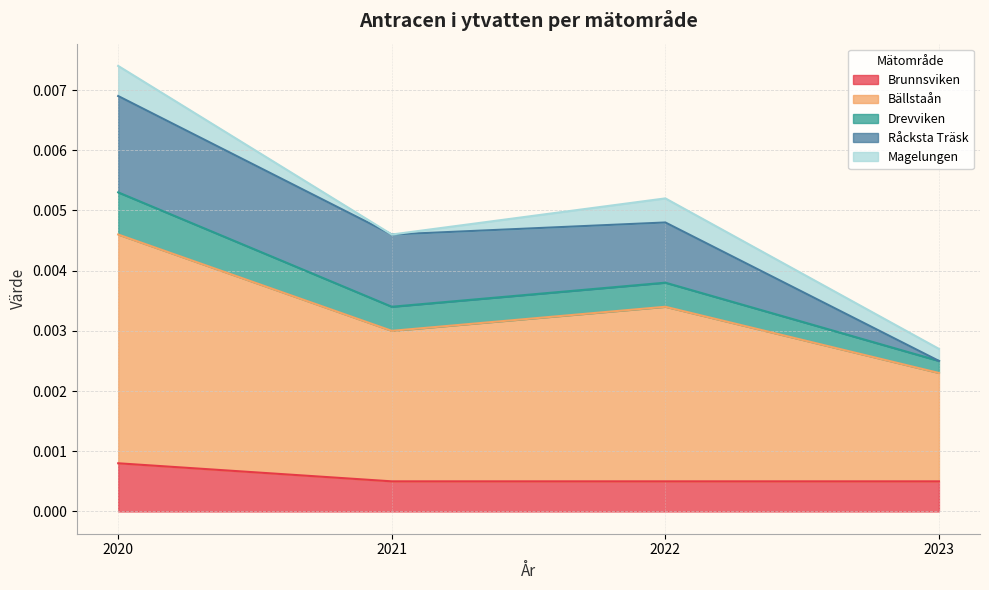

Where is the first local minimum for Drevviken?

2021